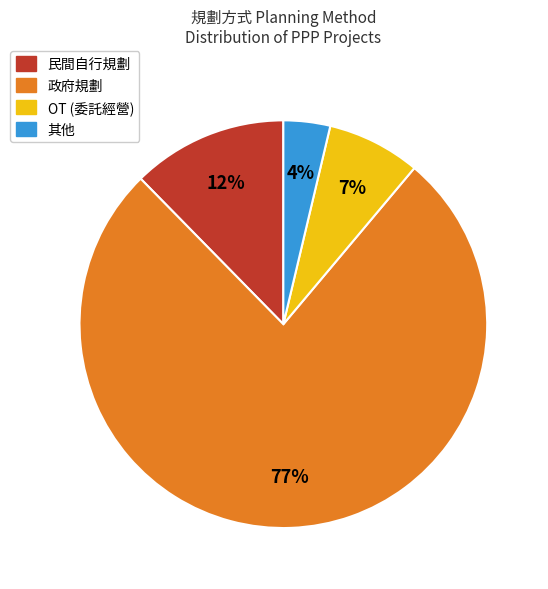

What is the ratio of the value at OT (委託經營) to the value at 民間自行規劃?

0.6